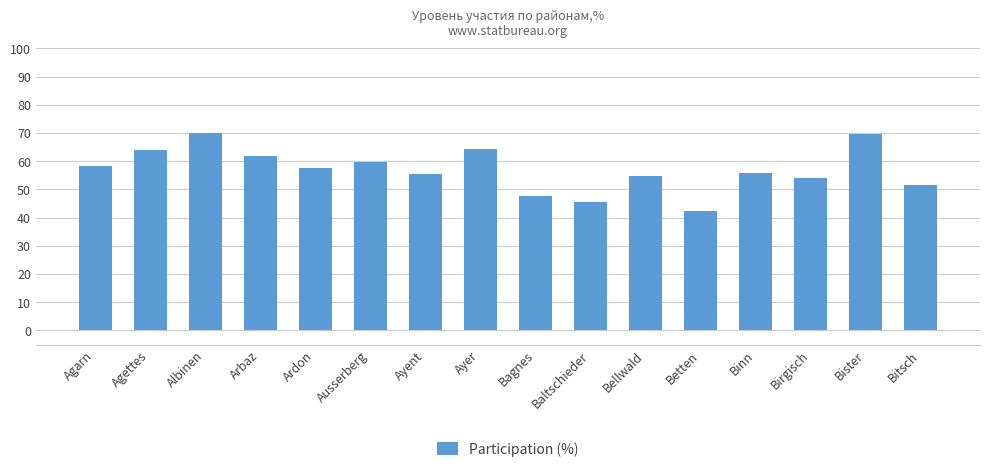

What is the greatest value displayed?

70.0